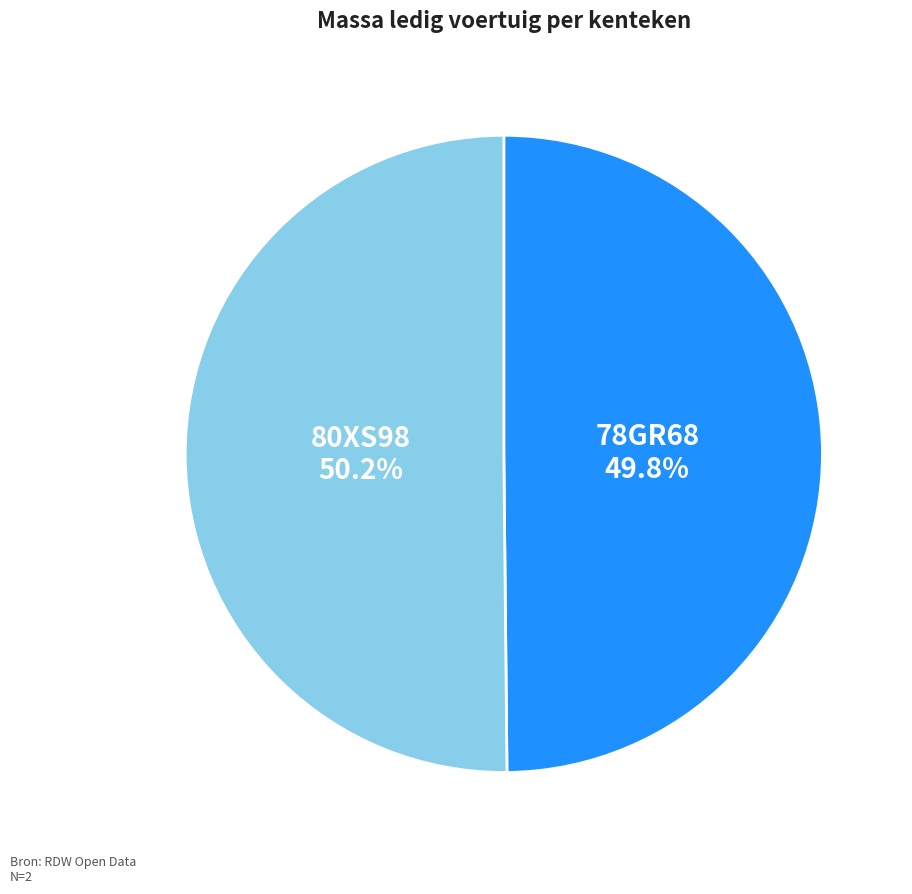

Count the number of slices in the pie.

2